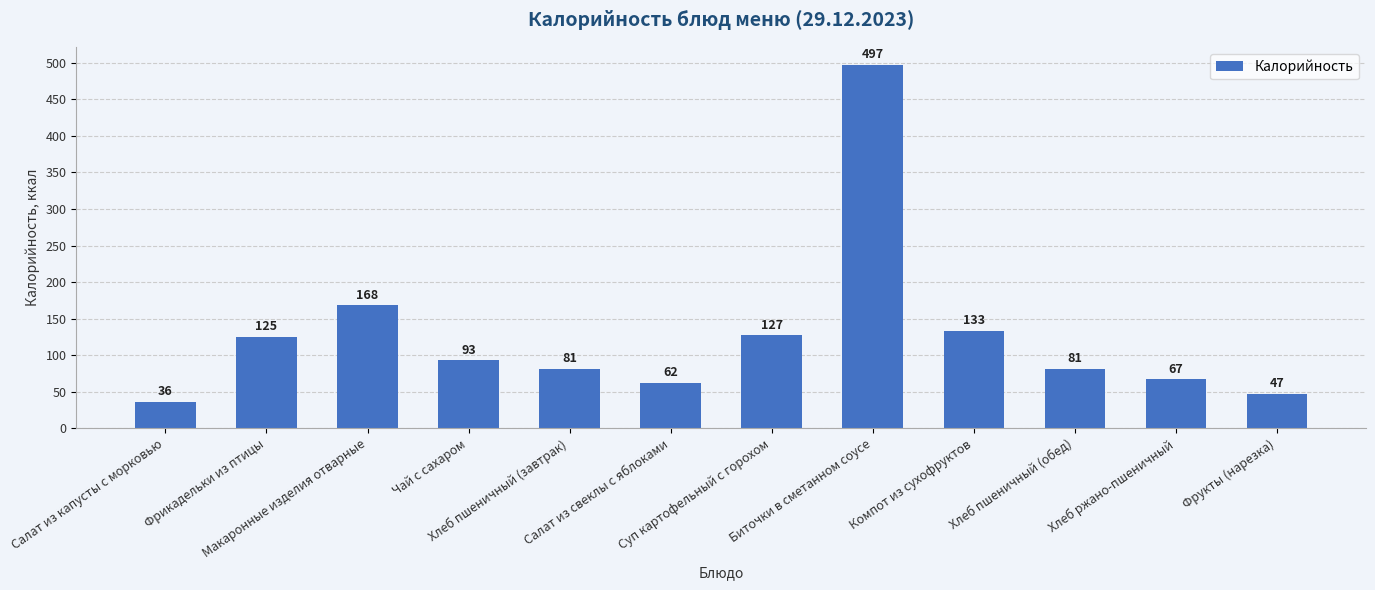

Reading left to right, transcribe all the data shown in this chart.

Салат из капусты с морковью=36	Фрикадельки из птицы=125	Макаронные изделия отварные=168	Чай с сахаром=93	Хлеб пшеничный (завтрак)=81	Салат из свеклы с яблоками=62	Суп картофельный с горохом=127	Биточки в сметанном соусе=497	Компот из сухофруктов=133	Хлеб пшеничный (обед)=81	Хлеб ржано-пшеничный=67	Фрукты (нарезка)=47